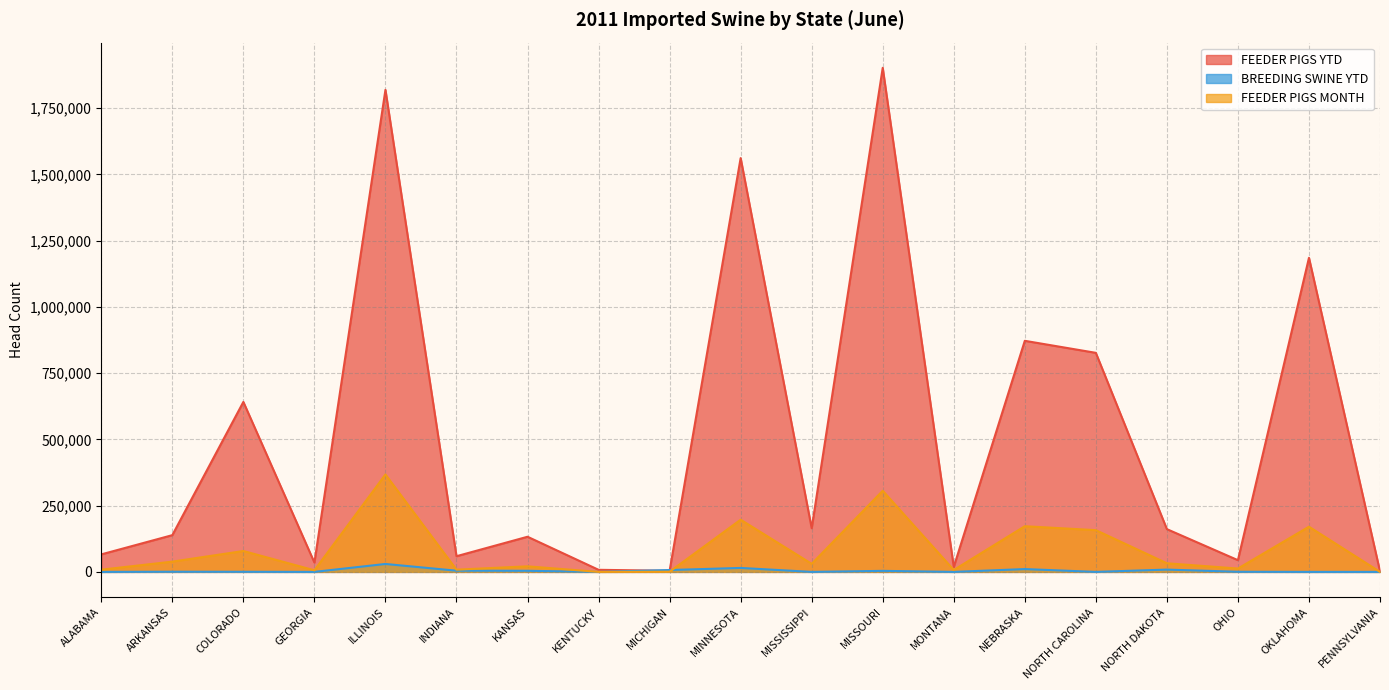

At which category does BREEDING SWINE YTD reach its first local peak?

ARKANSAS